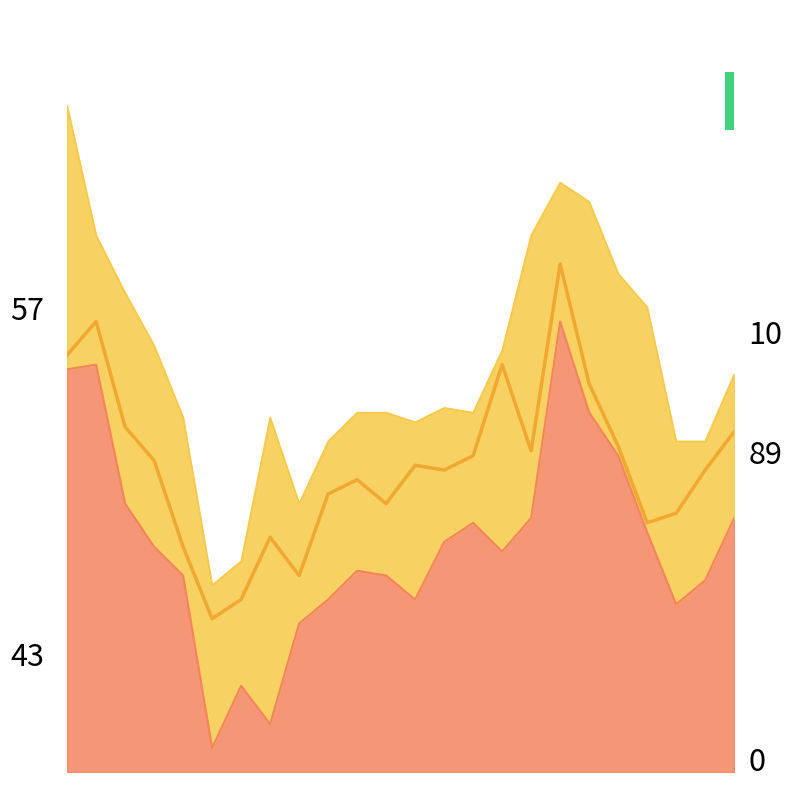

True or false: High line and Low line intersect in this chart.

False